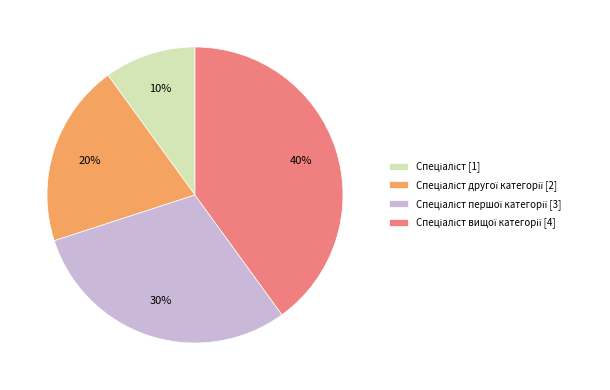

Is there a majority slice in this chart?

No